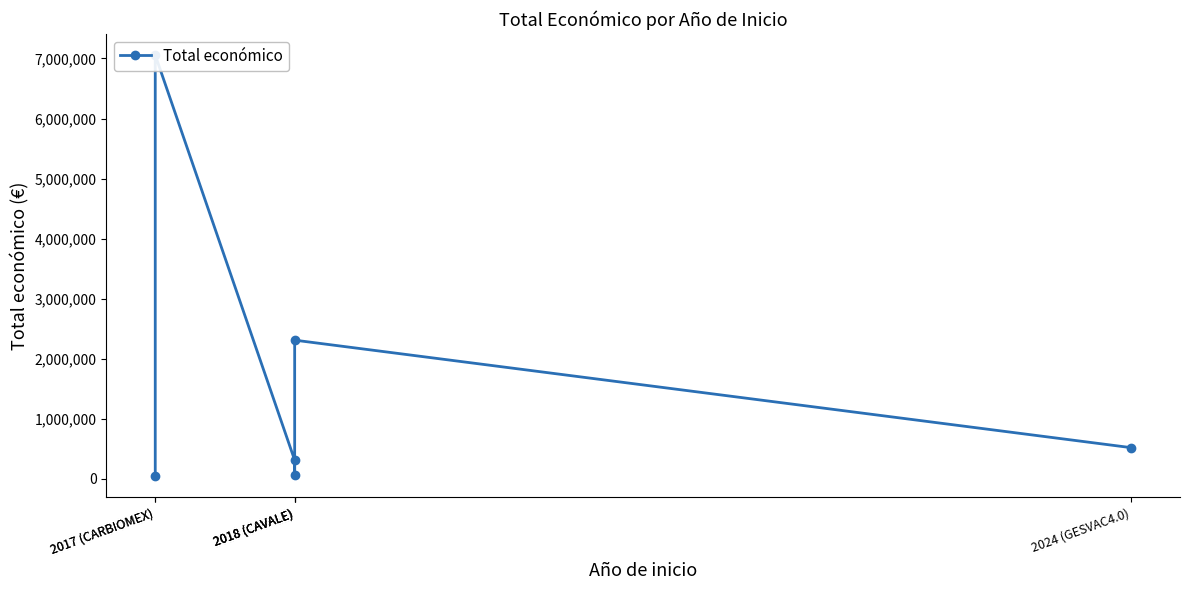

What is the label of the 4th point from the right?

2018 (CAVALE)